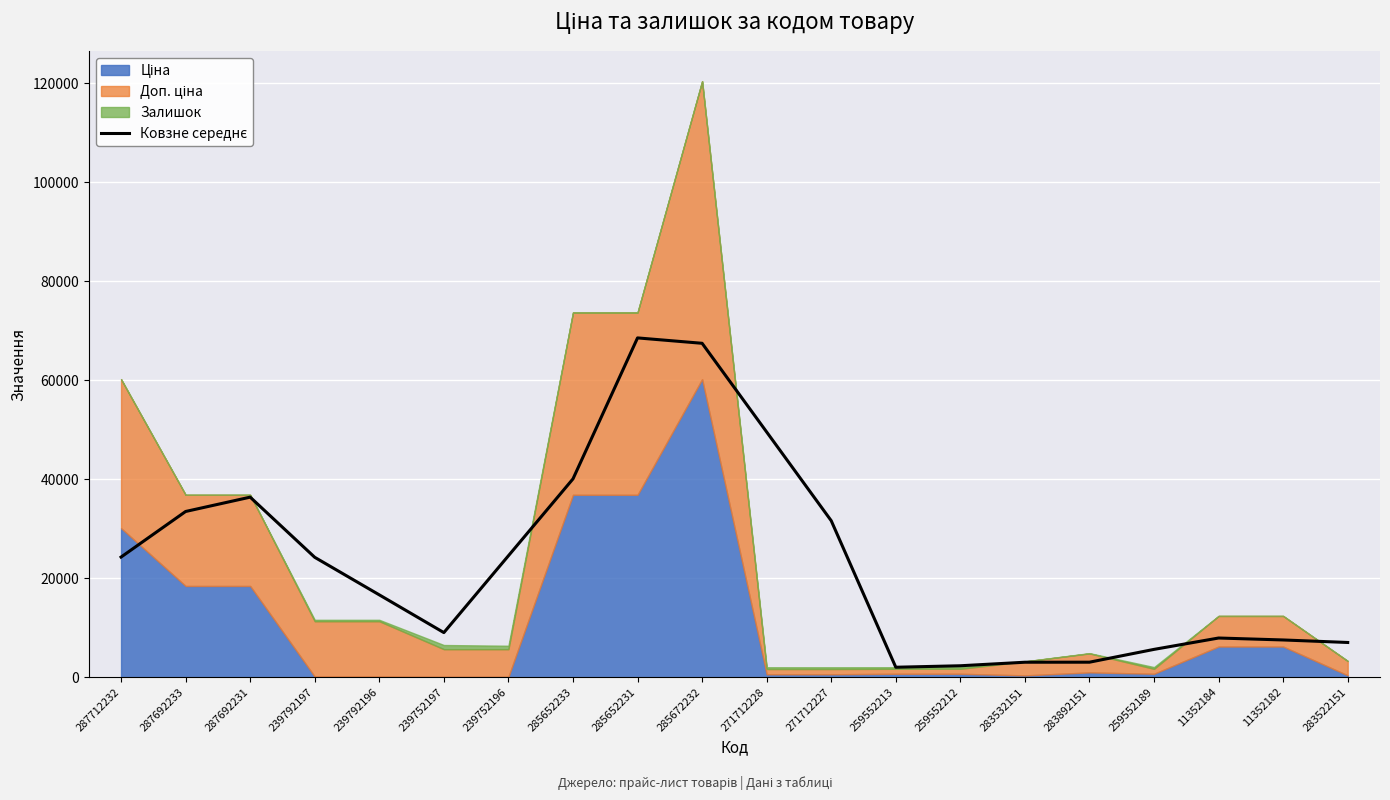

What is the value of the 1st point from the left?

24261.8